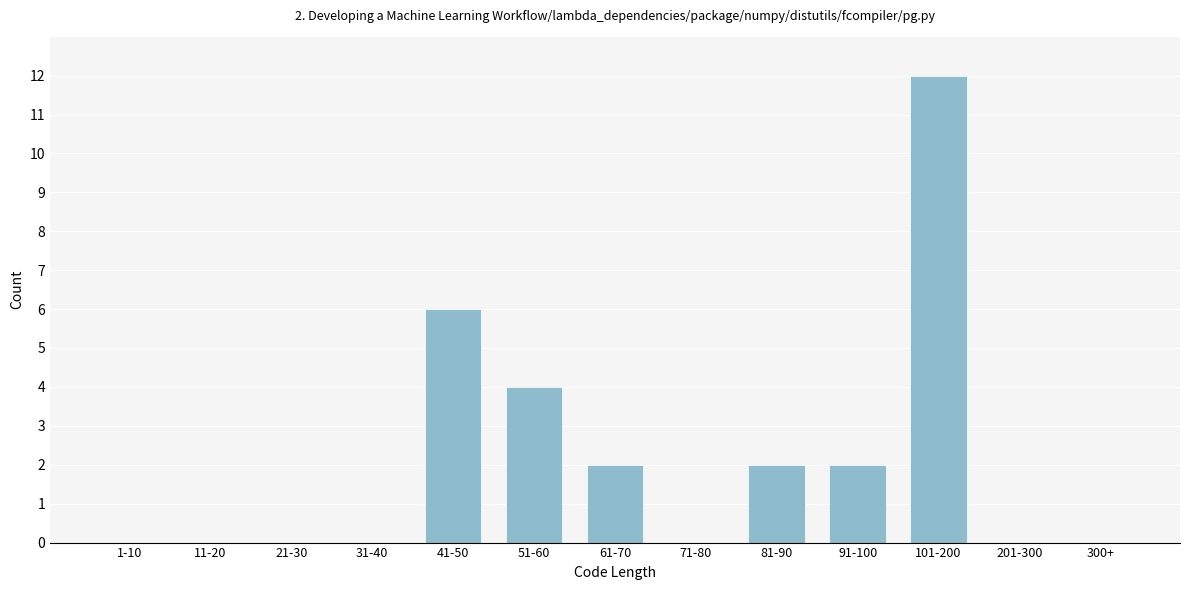

Reading left to right, extract all data points from this chart.

1-10=0	11-20=0	21-30=0	31-40=0	41-50=6	51-60=4	61-70=2	71-80=0	81-90=2	91-100=2	101-200=12	201-300=0	300+=0